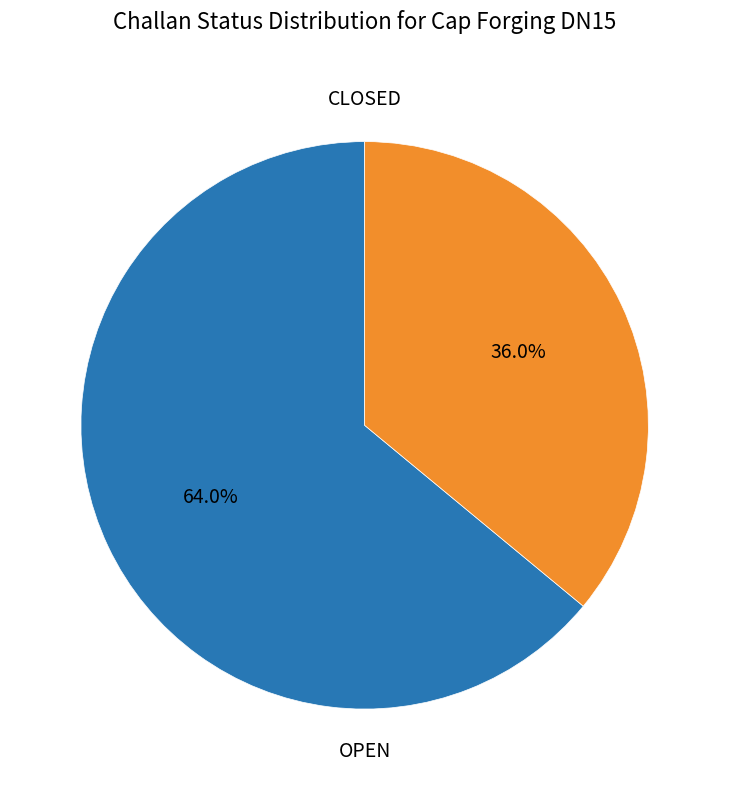

Is there a majority slice in this chart?

Yes